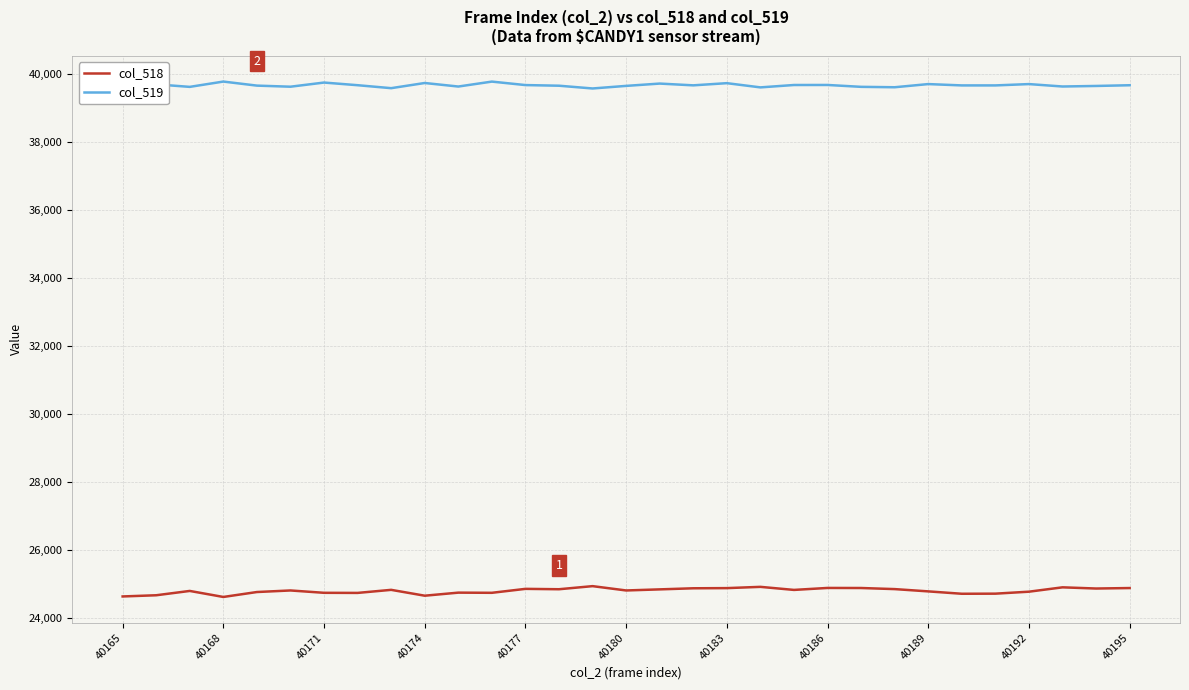

Does the chart display data point markers on the line(s)?

No